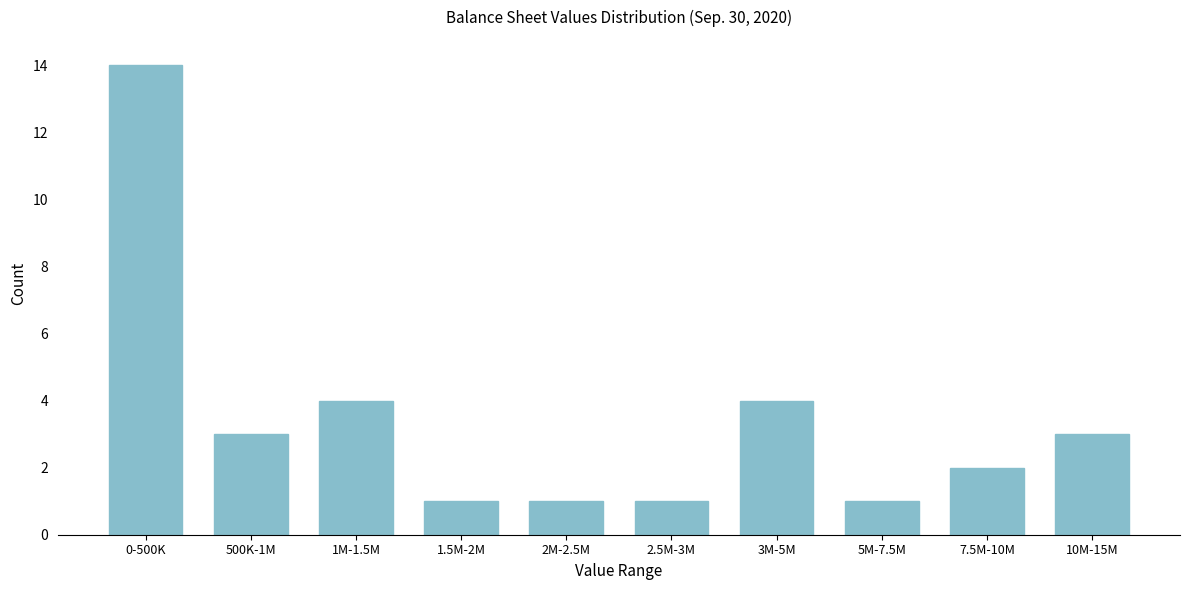

Reading right to left, transcribe all the data shown in this chart.

3	2	1	4	1	1	1	4	3	14